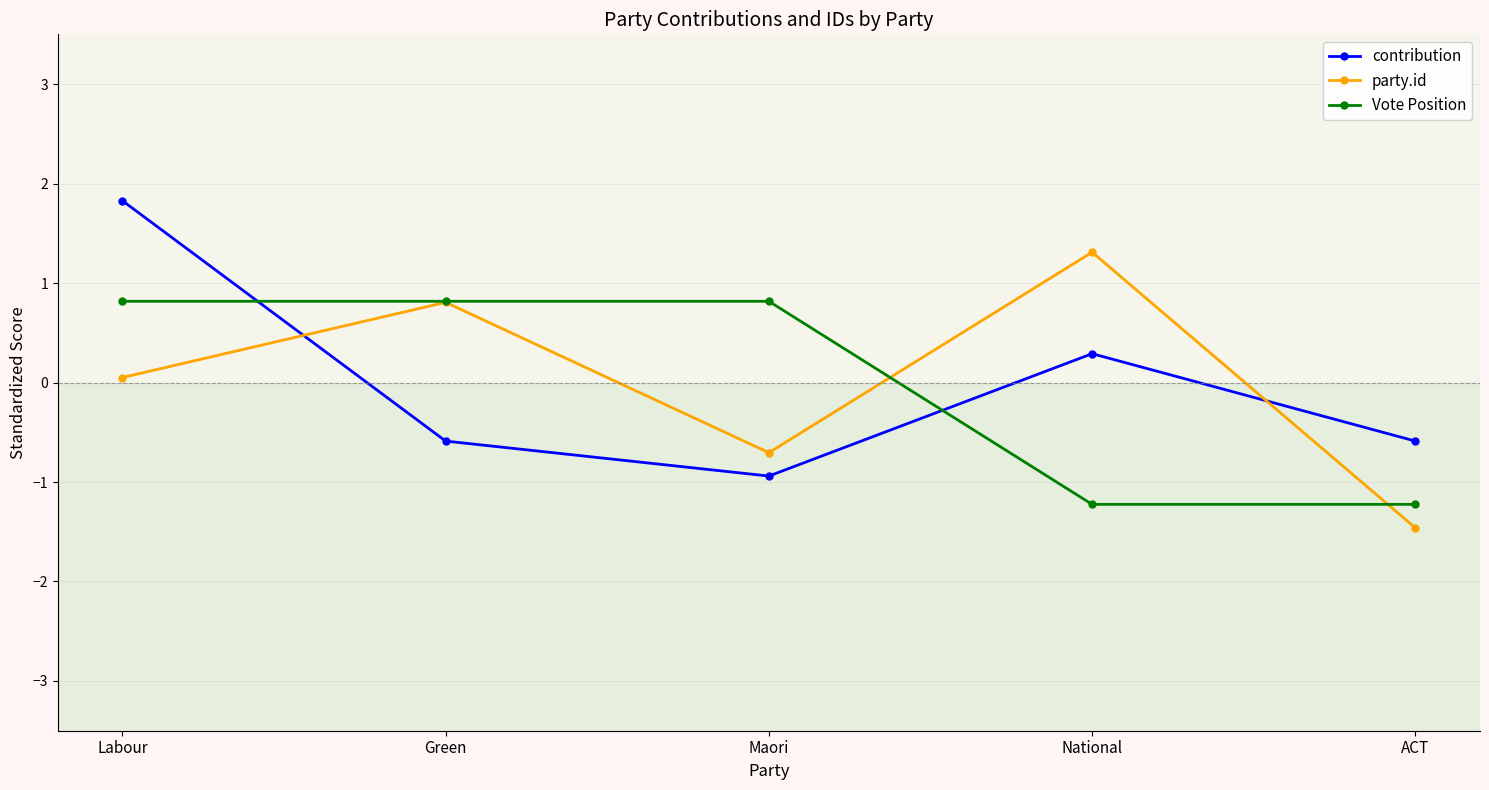

How many values in contribution are below zero?

3